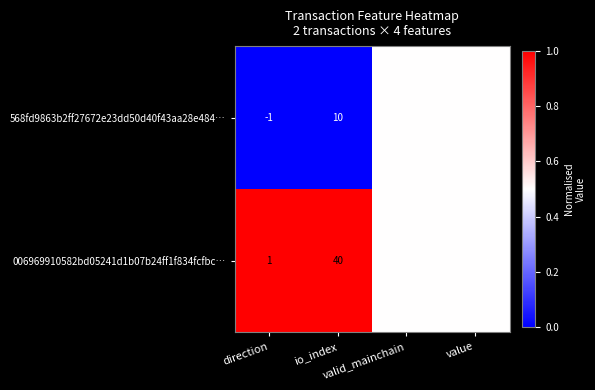

How many series are shown in this chart?

2